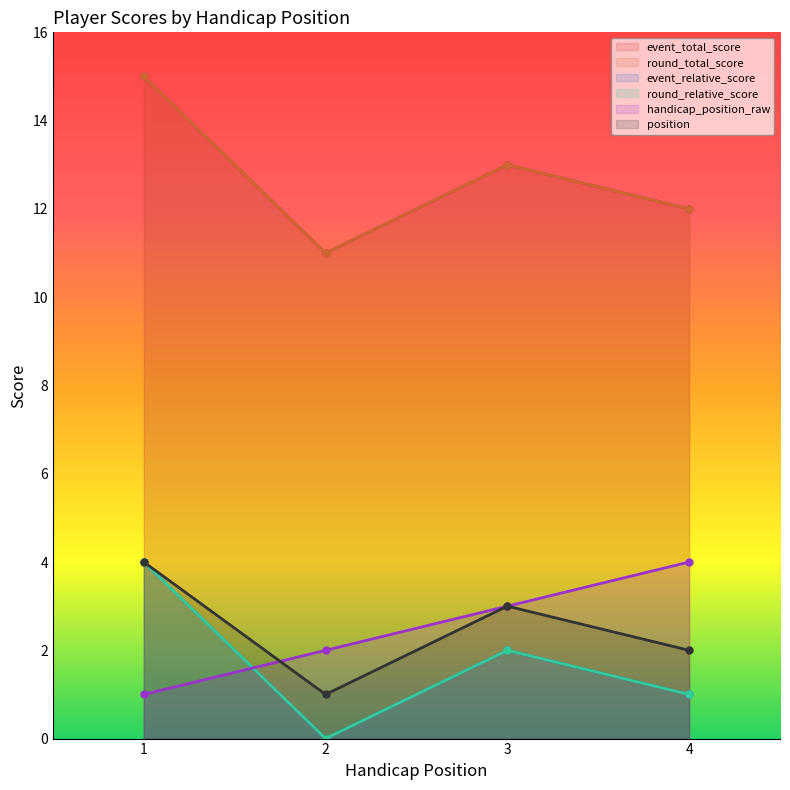

The event_relative_score series shows 6 at 1. True or false?

False